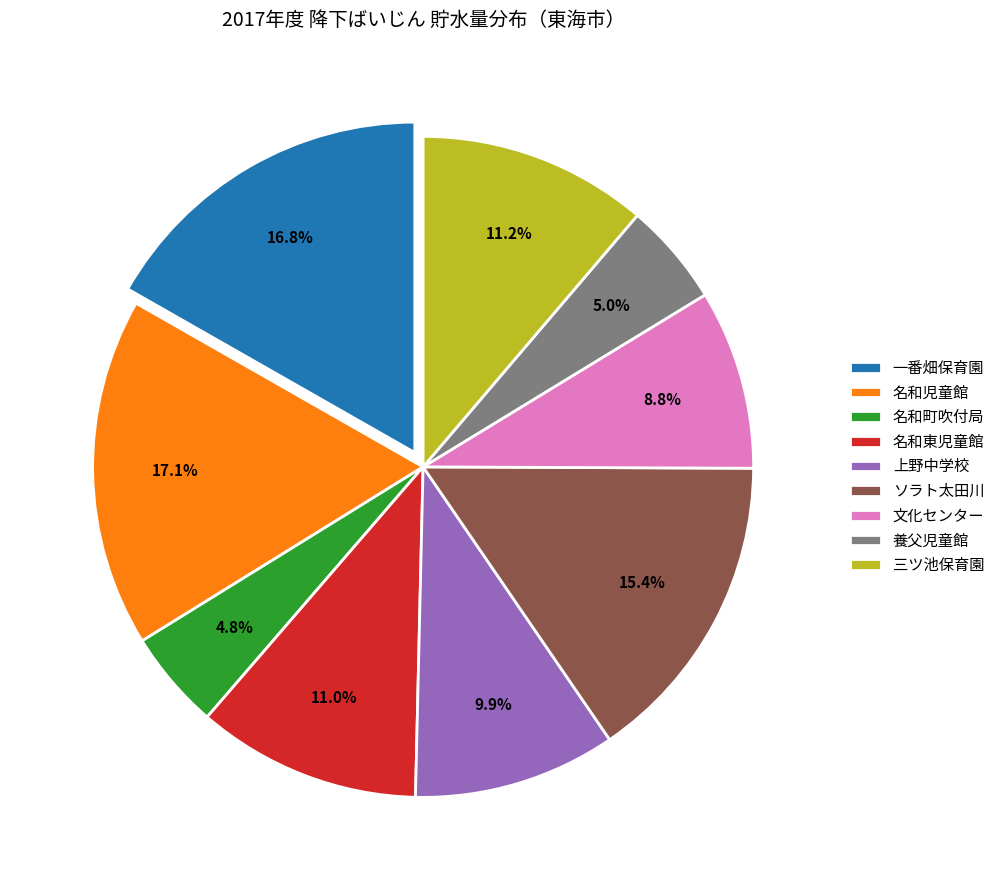

To the nearest percent, what percentage of the pie is 名和町吹付局?

5%